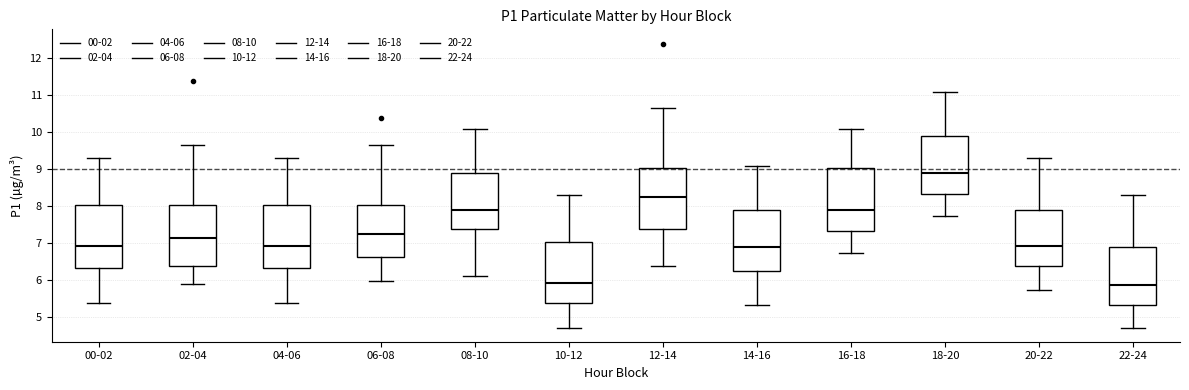

Reading left to right, transcribe this box plot: for each box, give where its median line is, the range the box spans, and where its two whiskers end, as read against the y-axis. The values are not printed on the chart, so give them approximately, as read against the axis.

00-02: median 6.9, box 6.3 to 8.0, whiskers 5.4 to 9.3
02-04: median 7.1, box 6.4 to 8.0, whiskers 5.9 to 9.6
04-06: median 6.9, box 6.3 to 8.0, whiskers 5.4 to 9.3
06-08: median 7.3, box 6.6 to 8.0, whiskers 6.0 to 9.6
08-10: median 7.9, box 7.4 to 8.9, whiskers 6.1 to 10.1
10-12: median 5.9, box 5.4 to 7.0, whiskers 4.7 to 8.3
12-14: median 8.3, box 7.4 to 9.0, whiskers 6.4 to 10.6
14-16: median 6.9, box 6.3 to 7.9, whiskers 5.3 to 9.1
16-18: median 7.9, box 7.3 to 9.0, whiskers 6.7 to 10.1
18-20: median 8.9, box 8.3 to 9.9, whiskers 7.7 to 11.1
20-22: median 6.9, box 6.4 to 7.9, whiskers 5.7 to 9.3
22-24: median 5.9, box 5.3 to 6.9, whiskers 4.7 to 8.3